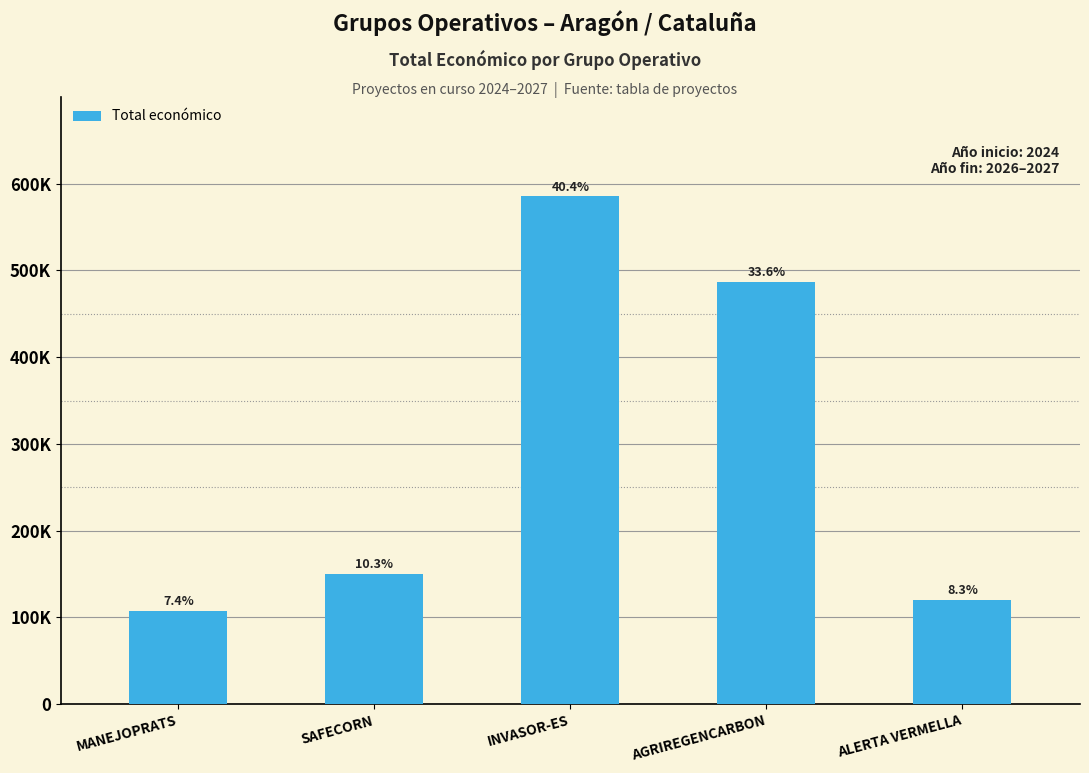

True or false: the data shows 252017 at INVASOR-ES.

False